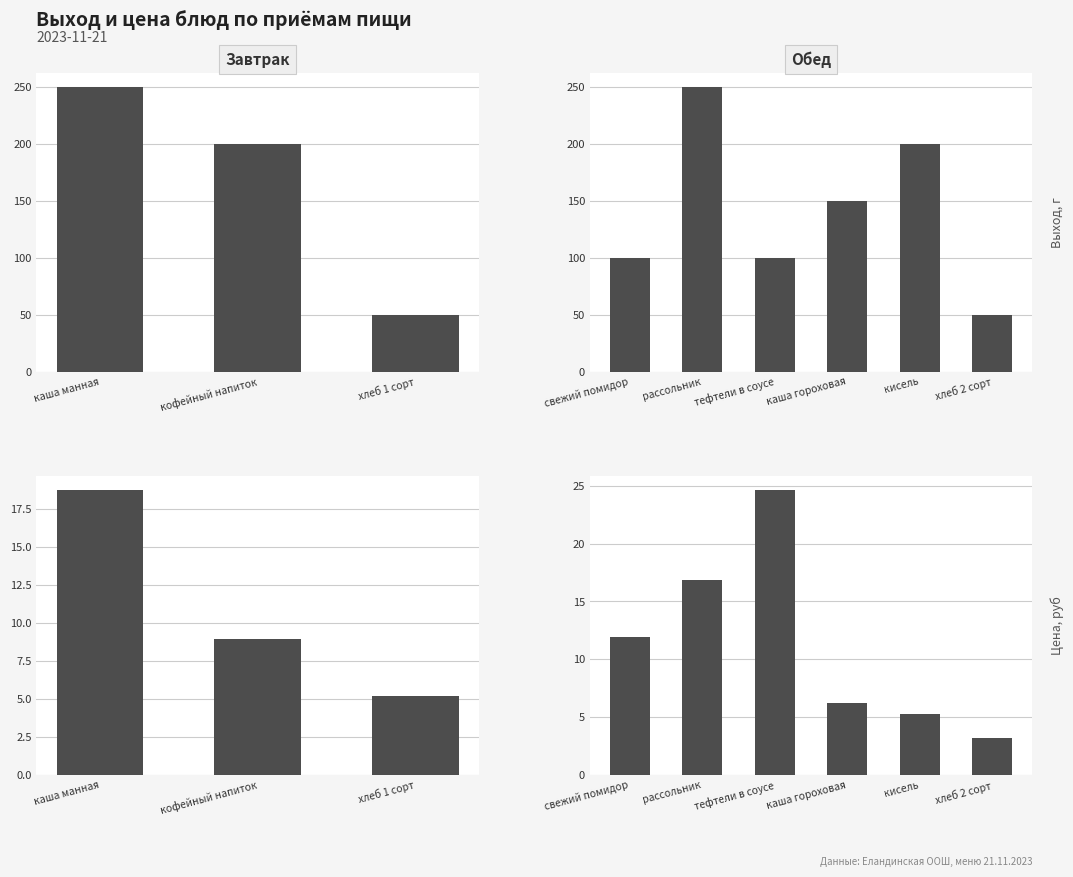

The value of Выход, г at хлеб 1 сорт is 18.3. True or false?

False